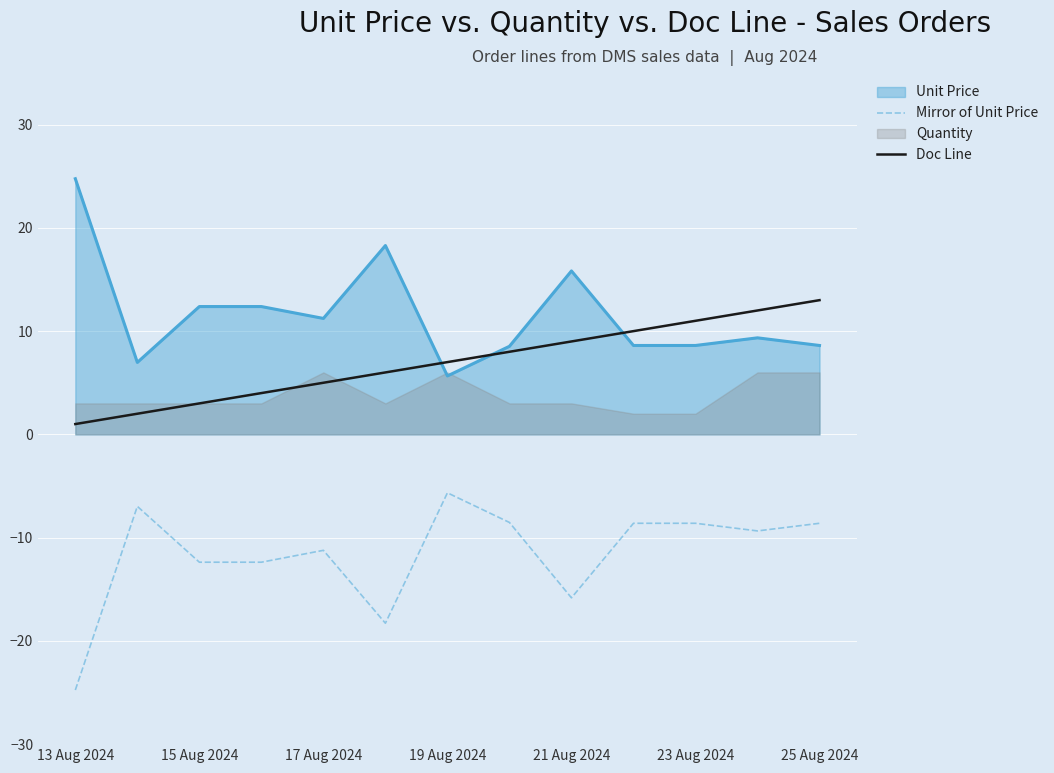

Is the value of Unit Price at 19 Aug 2024 greater than the value of Mirror of Unit Price at 25 Aug 2024?

Yes